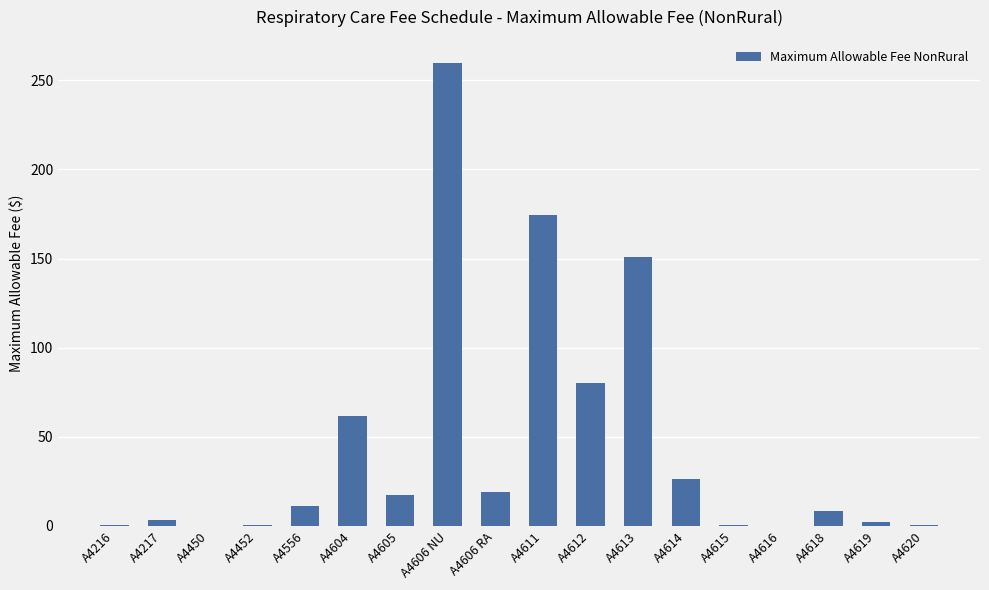

What is the approximate value at A4606 RA?

19.3